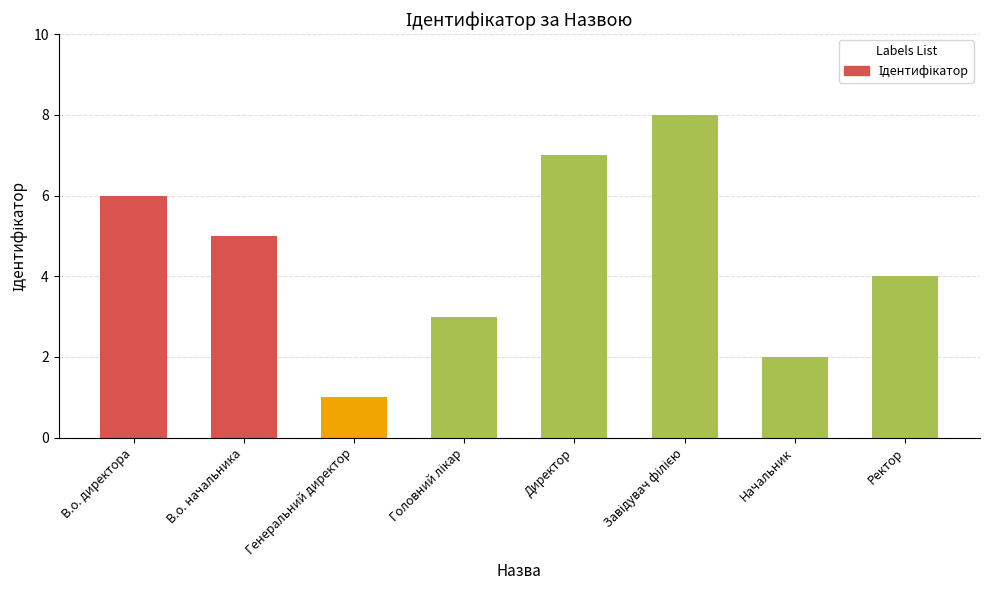

What is the sum of the values at Начальник and В.о. директора?

8